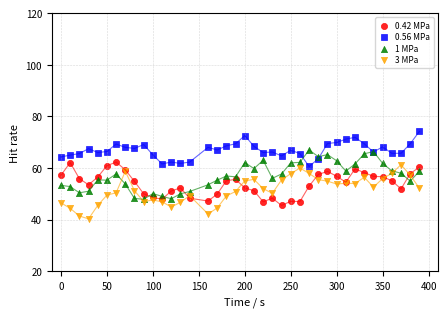

Which series reaches the maximum Y coordinate?

0.56 MPa